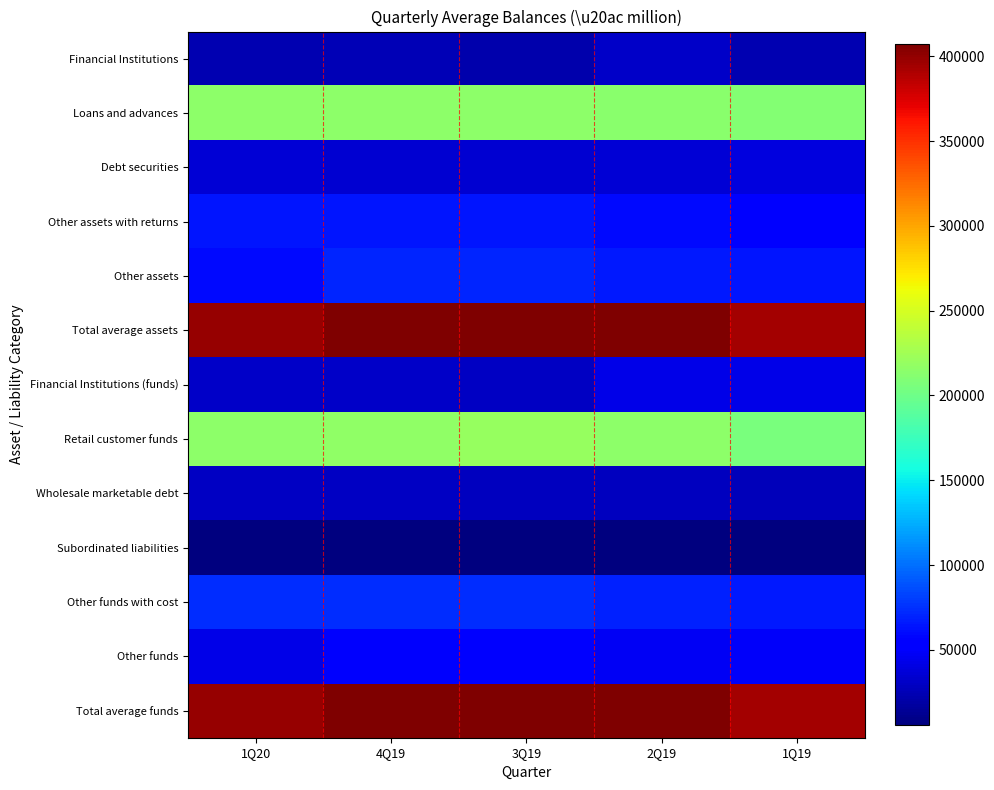

What is the spread (max minus min) of values at 1Q20?

393413